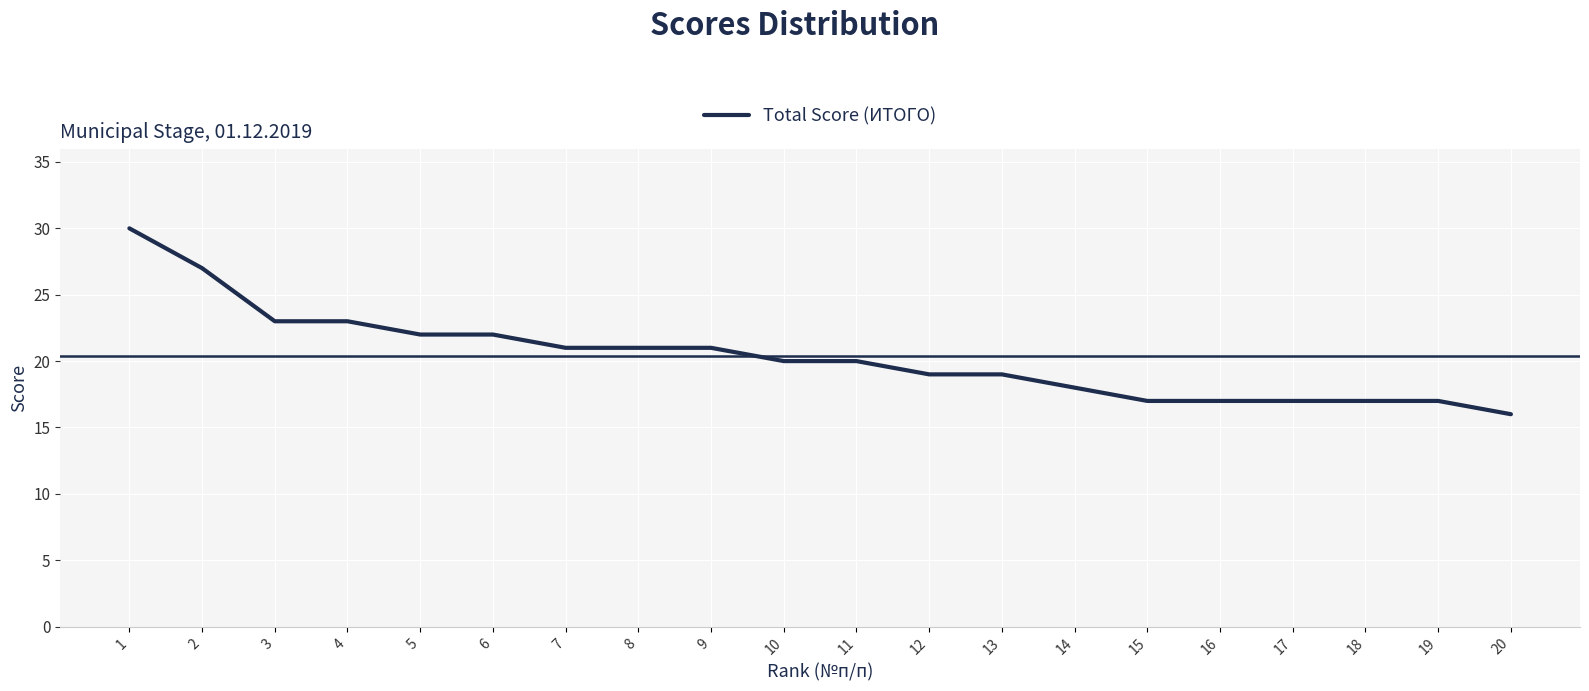

What is the greatest value displayed?

30